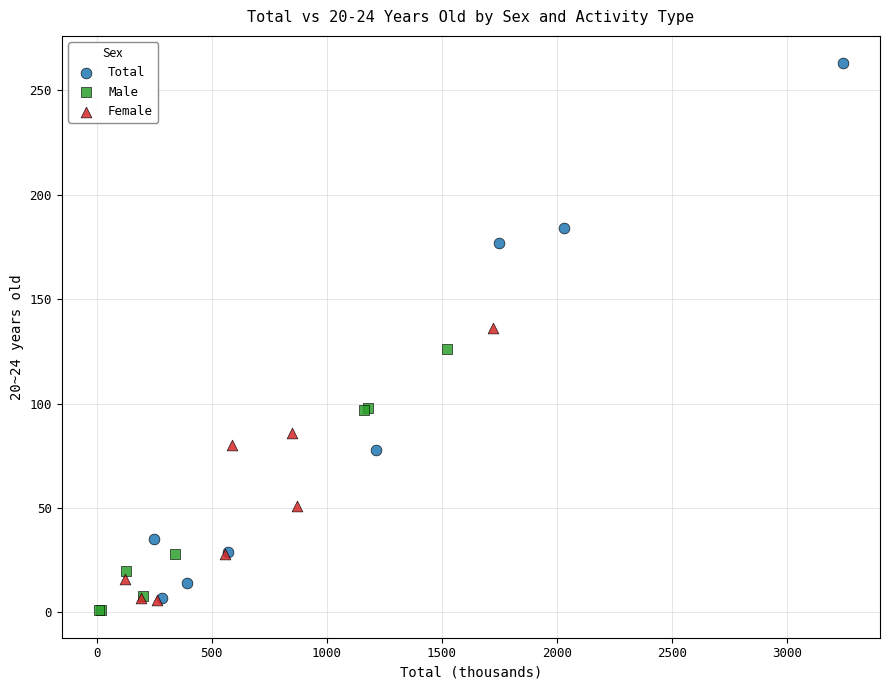

What are all the series names shown in the legend?

Total, Male, Female